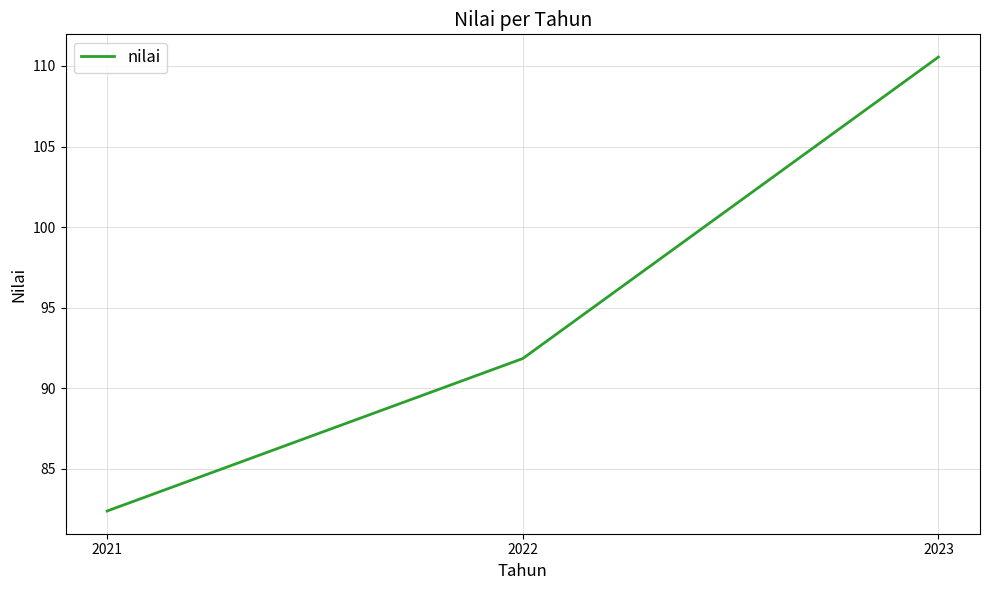

Reading left to right, transcribe all the data shown in this chart.

2021=82.4	2022=91.8	2023=110.6